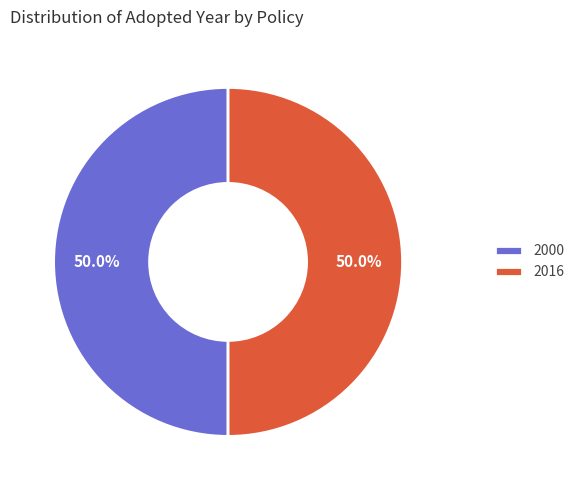

What percentage is NOT represented by 2000?

50.0%